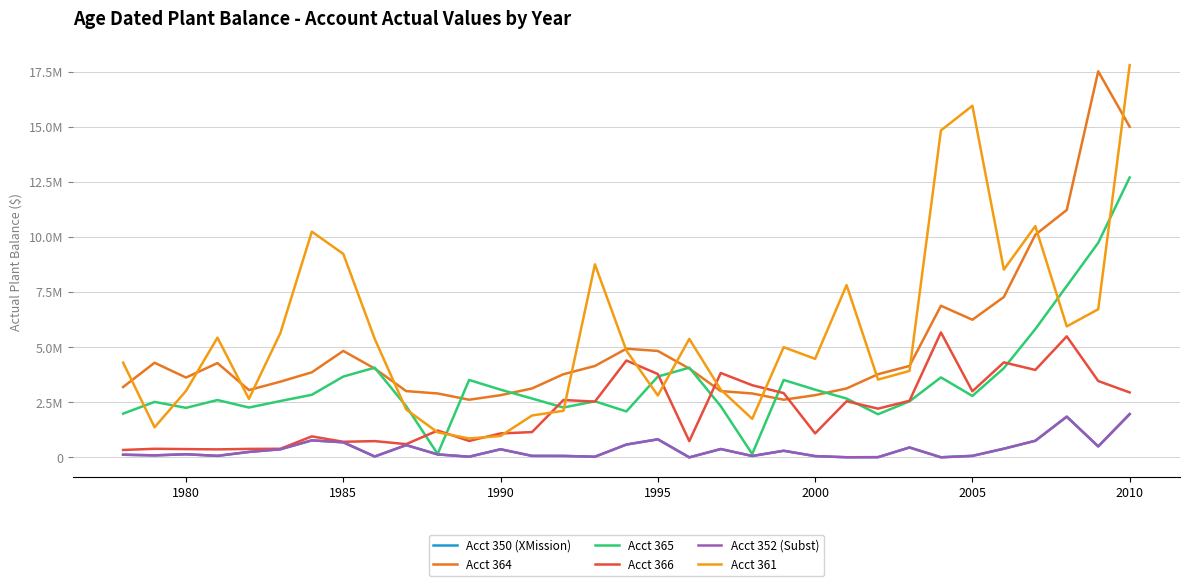

True or false: Acct 365 and Acct 361 cross at least once.

True